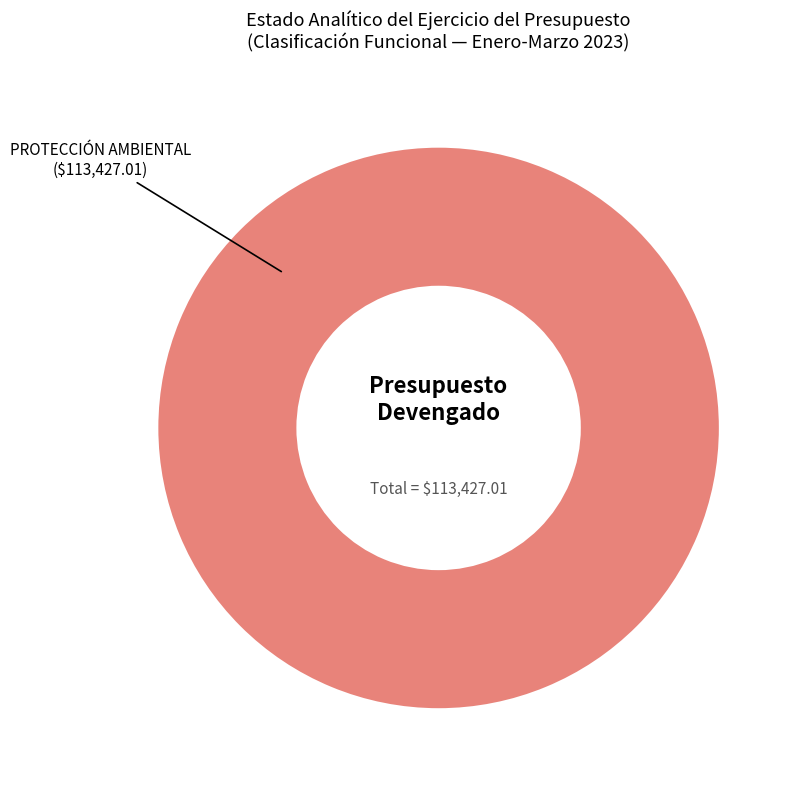

Is there any slice that represents more than half of the pie?

Yes